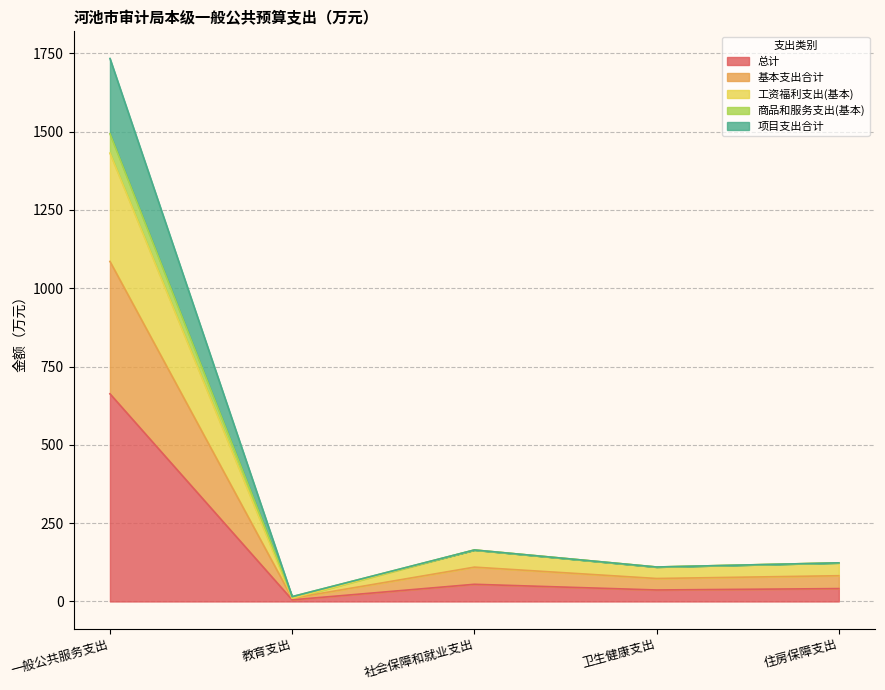

What is the label of the 2nd point from the left?

教育支出